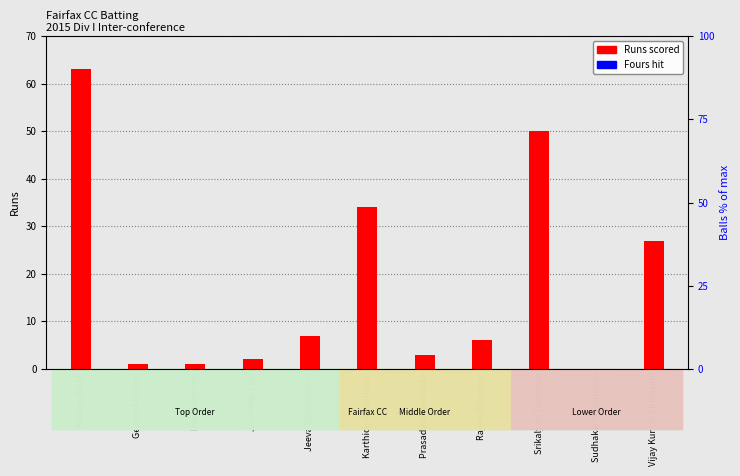

How many data points in Runs are above 6?

5